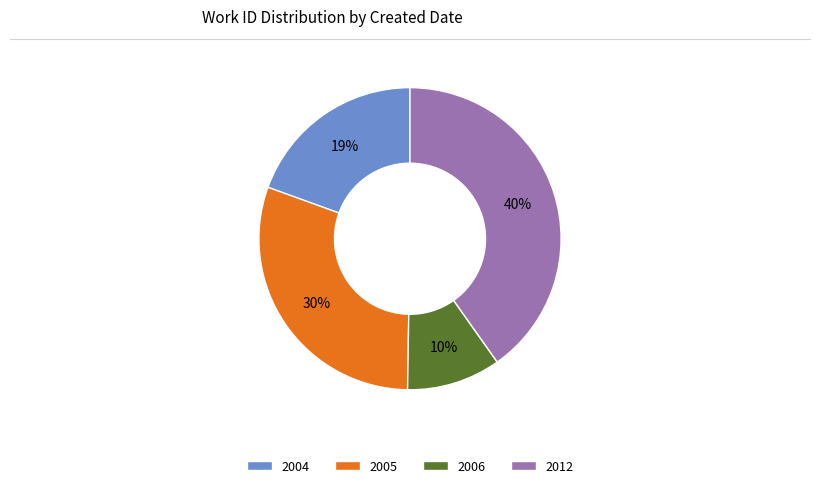

Which category has the smallest portion of the pie?

2006